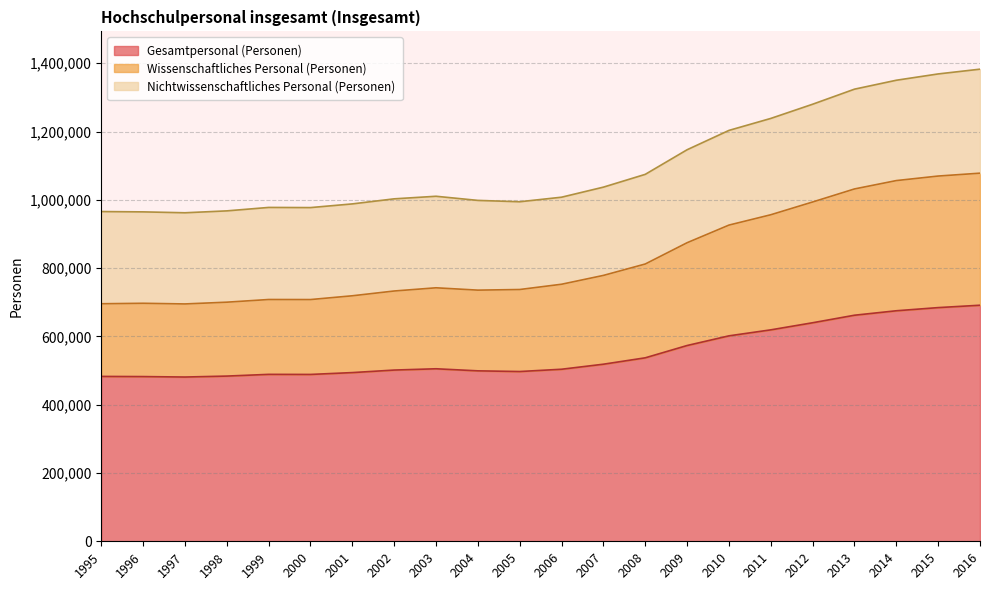

At which category does Wissenschaftliches Personal (Personen) reach its first local peak?

1996